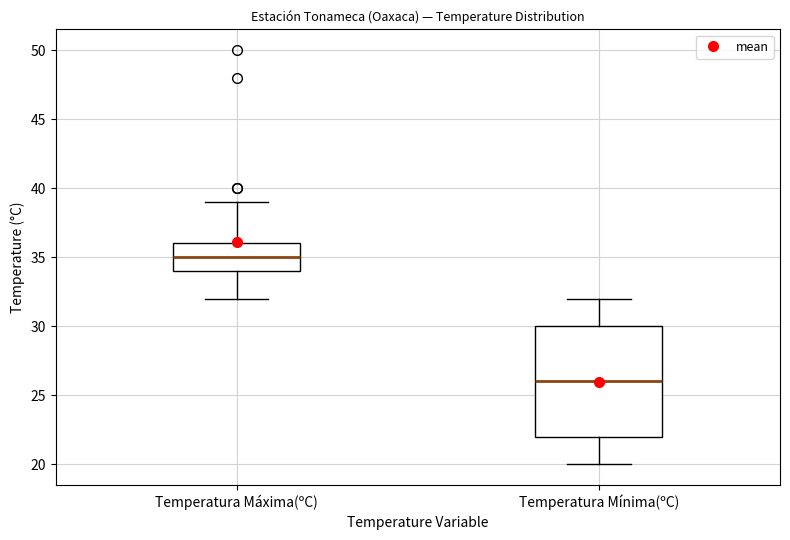

Reading left to right, transcribe this box plot: for each box, give where its median line is, the range the box spans, and where its two whiskers end, as read against the y-axis. The values are not printed on the chart, so give them approximately, as read against the axis.

Temperatura Máxima(ºC): median 35, box 34 to 36, whiskers 32 to 39
Temperatura Mínima(ºC): median 26, box 22 to 30, whiskers 20 to 32